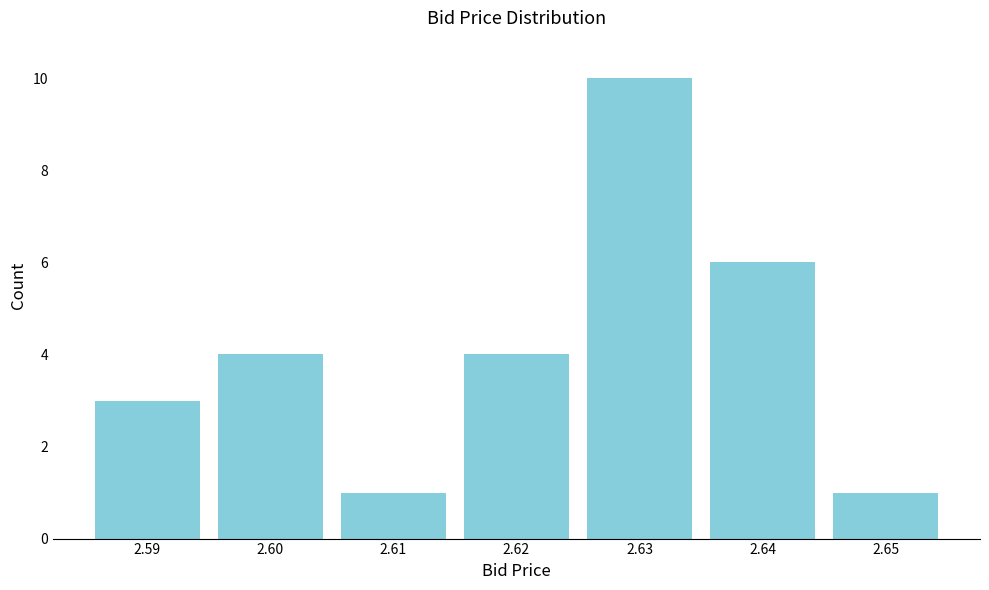

Reading left to right, list all the values displayed in this chart.

3	4	1	4	10	6	1